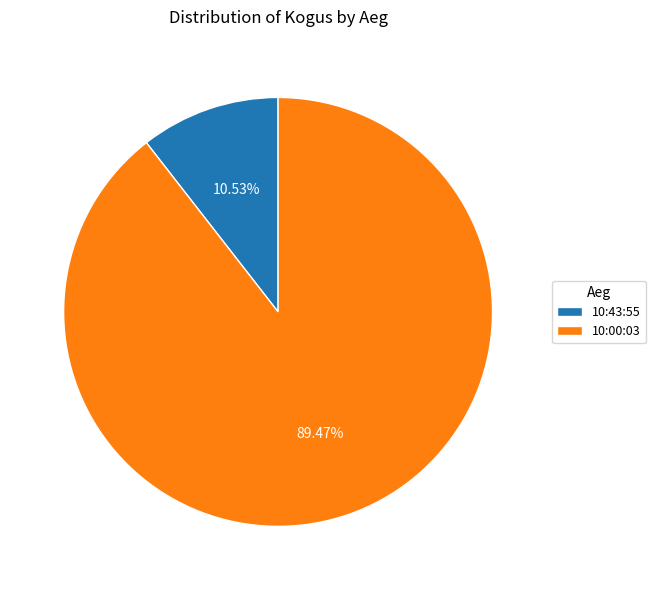

Which slice is the smallest?

10:43:55